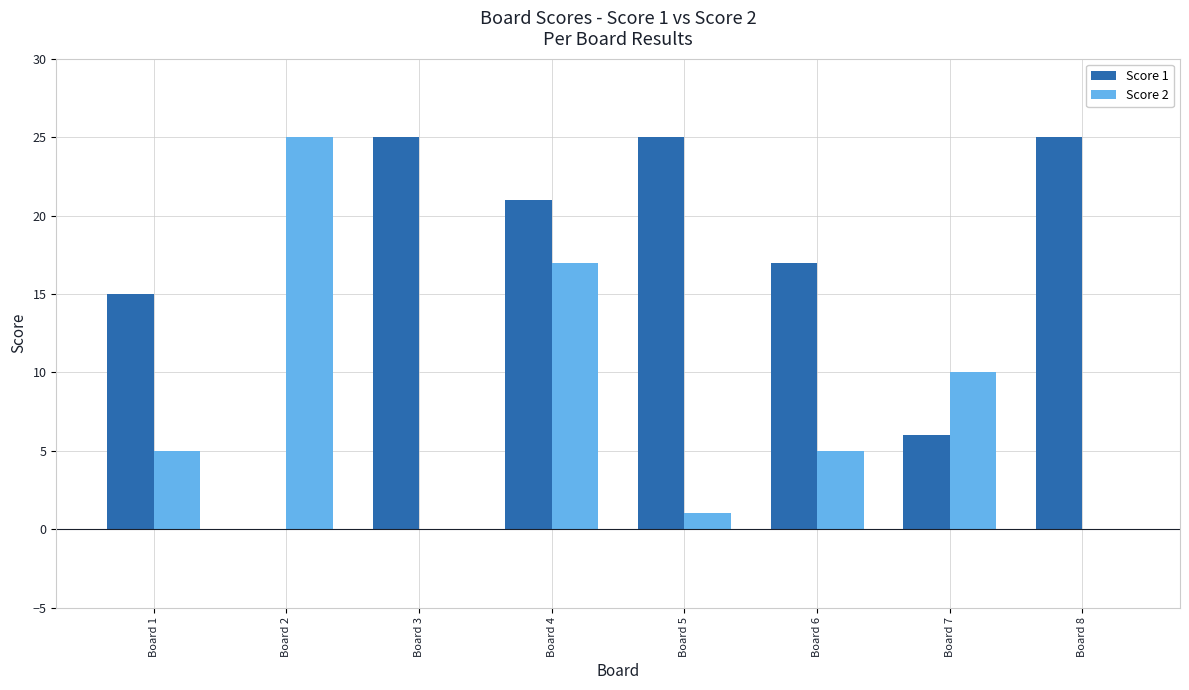

Read the Score 1 value at Board 7, to the nearest 5.

5